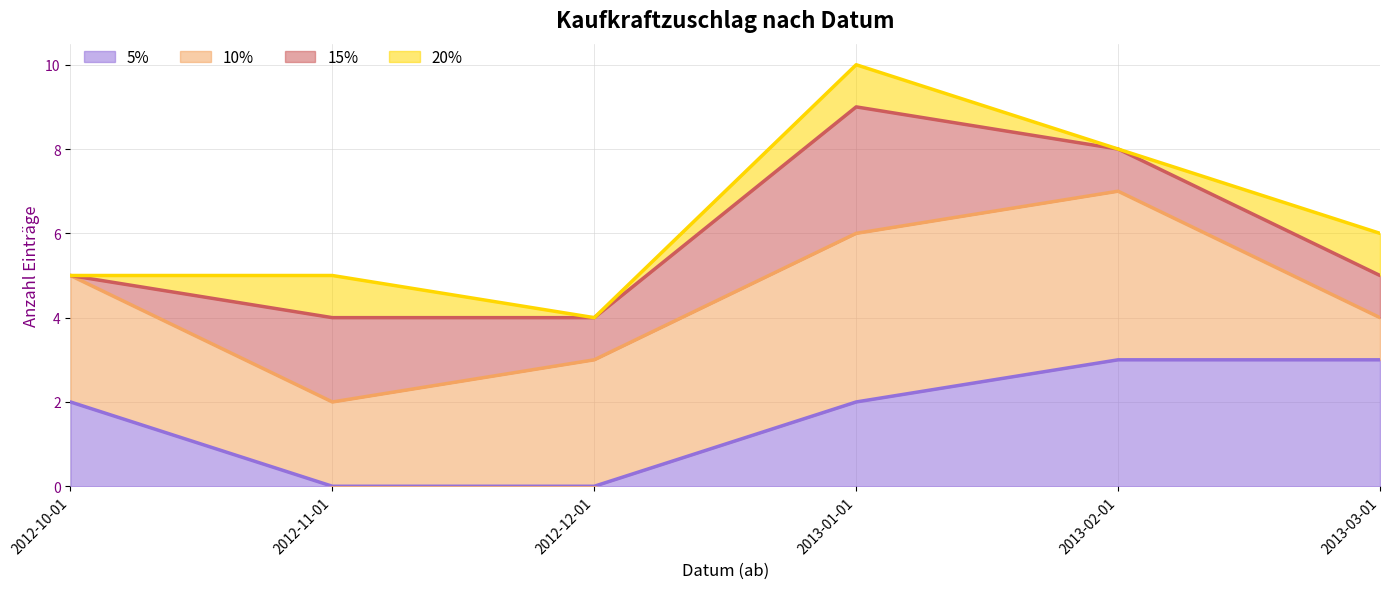

What is the total value across all series at 2012-11-01?

5